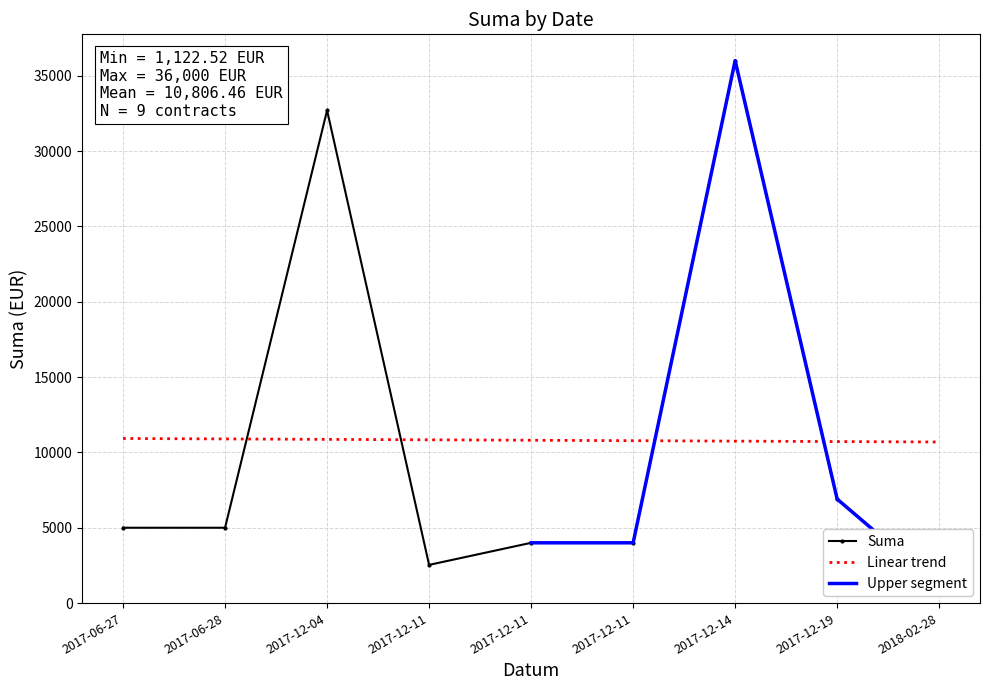

List the labels in order of value, smallest first.

2018-02-28, 2017-12-11, 2017-12-11, 2017-12-11, 2017-06-28, 2017-06-27, 2017-12-19, 2017-12-04, 2017-12-14